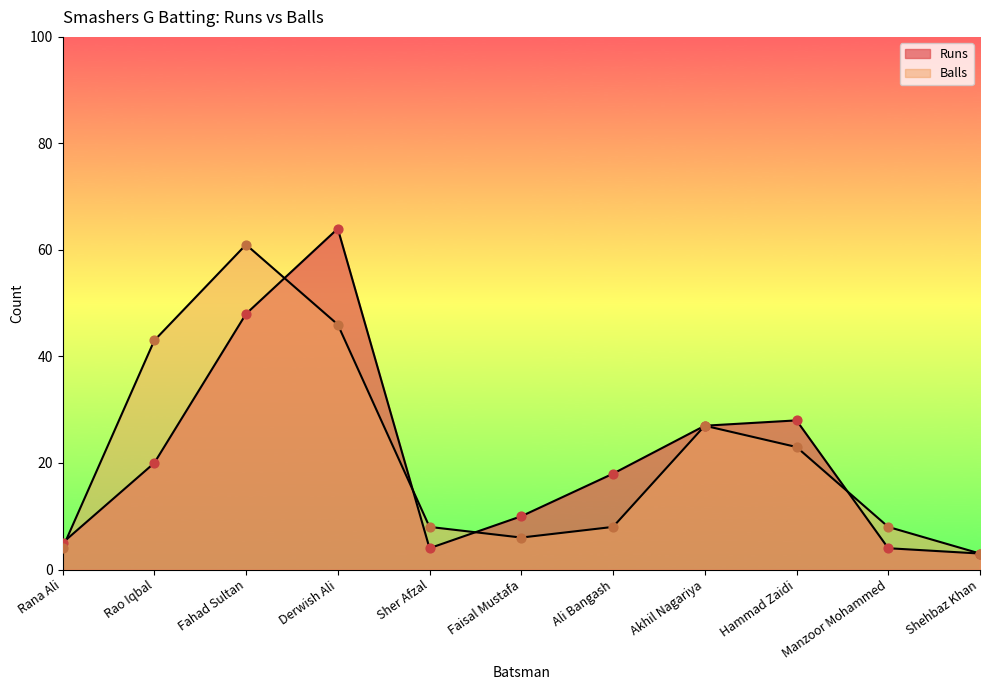

At how many categories does at least one series exceed 18?

5